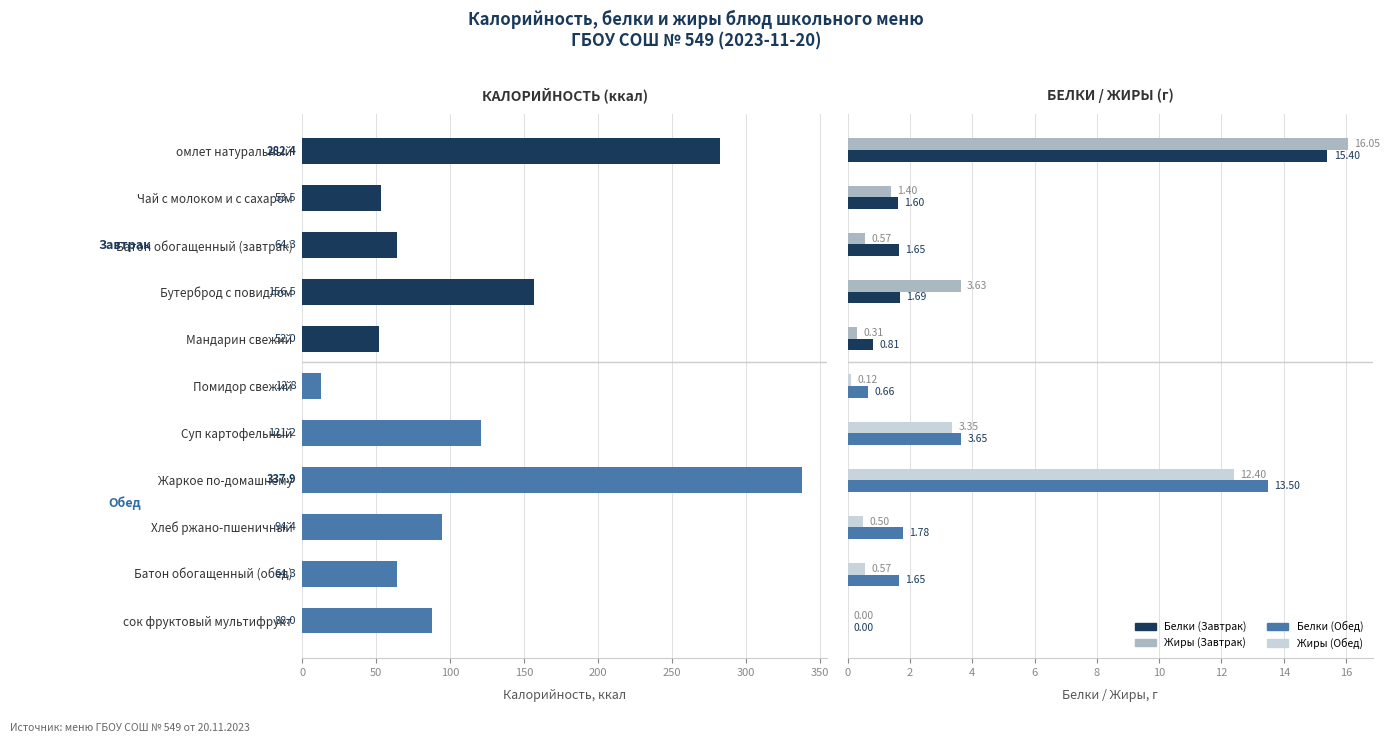

Rank the series by their maximum value, from lowest to highest.

Белки, Жиры, Калорийность